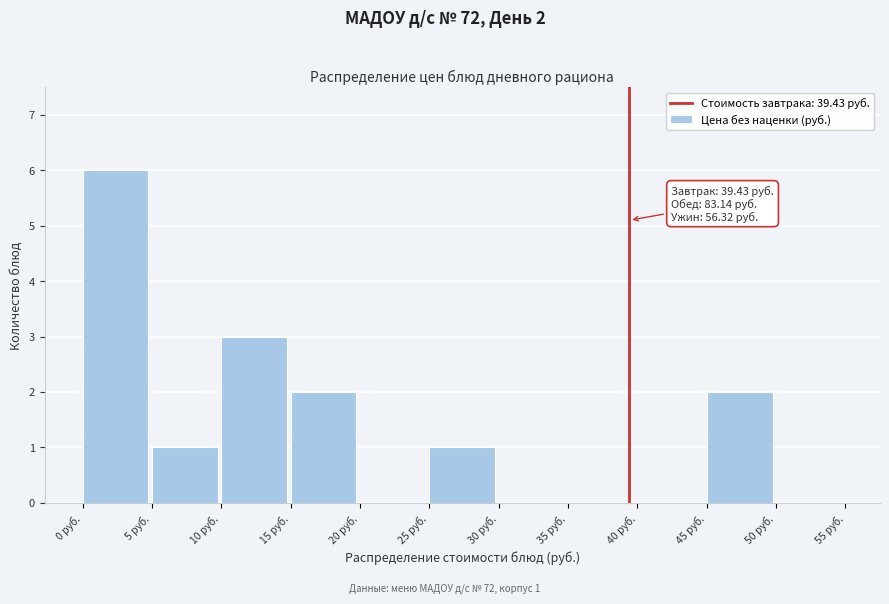

Over which range of the x-axis is the bar tallest?

0 to 5